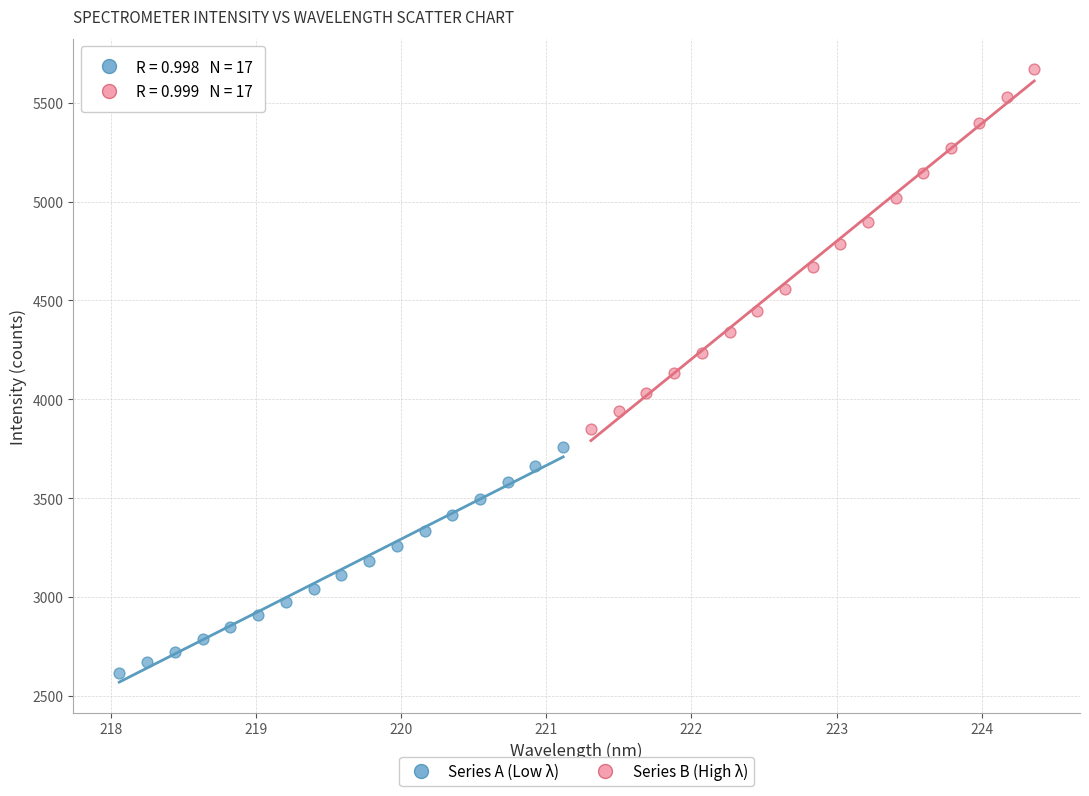

Which series reaches the minimum Y coordinate?

Series A (Low λ)